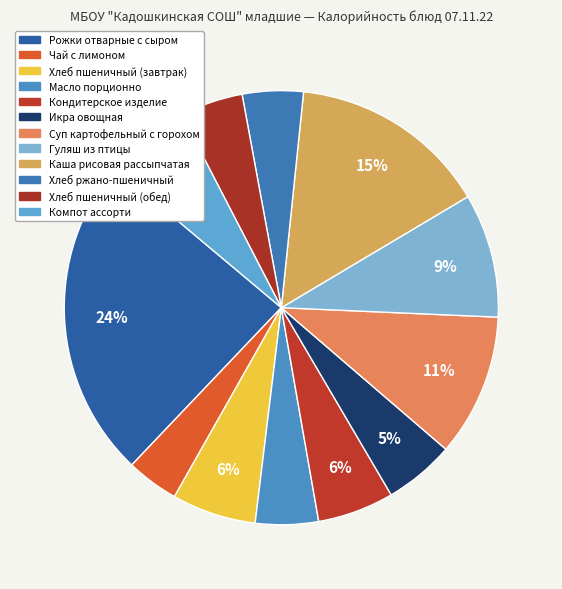

To the nearest percent, what portion does Кондитерское изделие represent?

6%